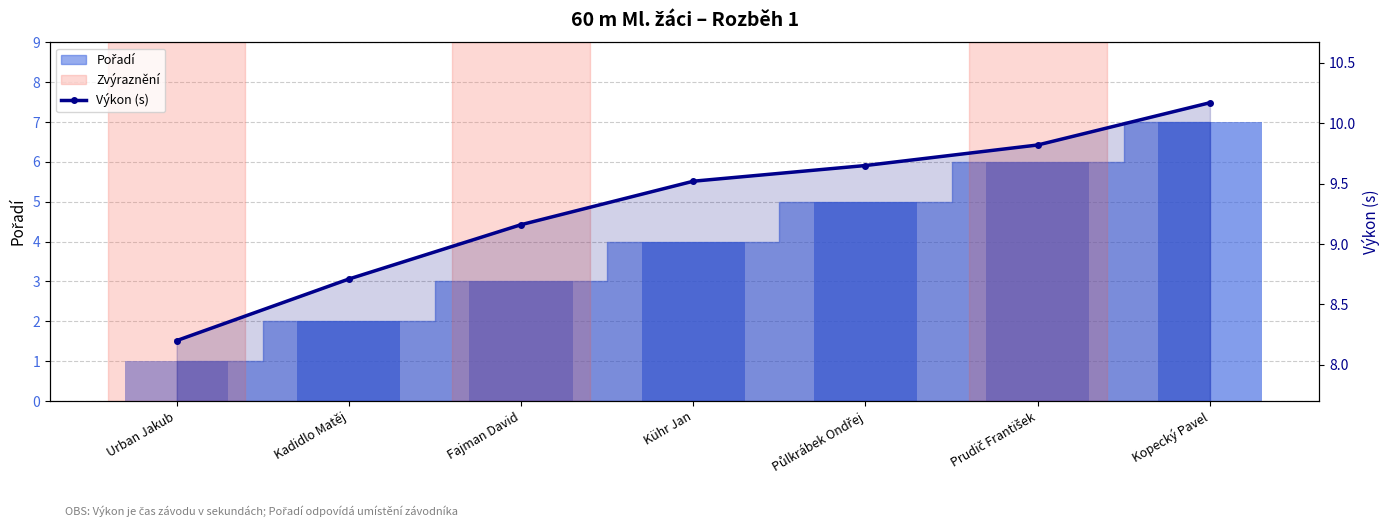

What is the ratio of the value at Půlkrábek Ondřej to the value at Prudič František?

1.0